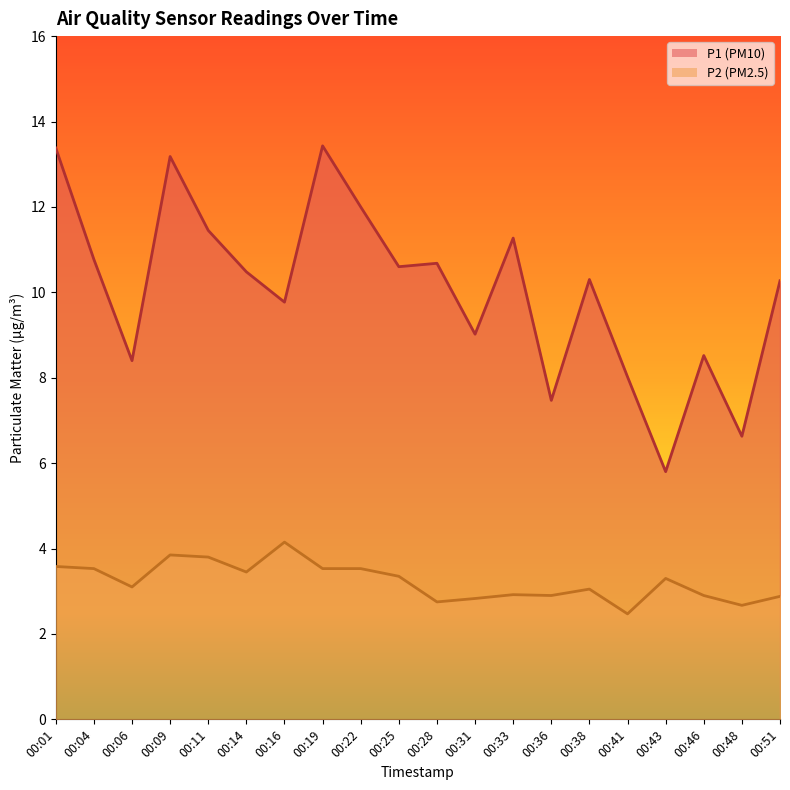

True or false: P1 and P2 intersect in this chart.

False